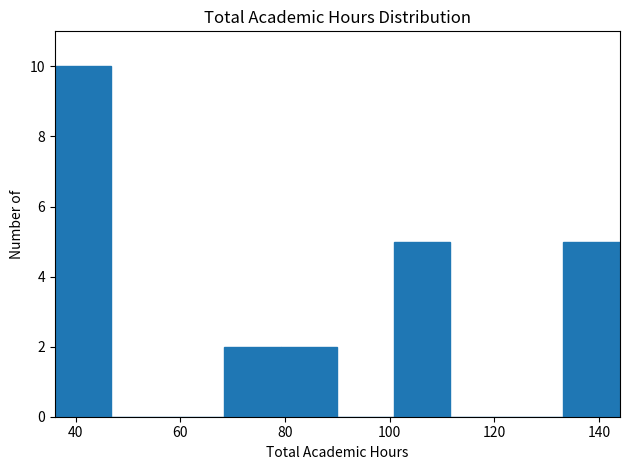

How tall is the bar that spans 100.8 to 111.6 on the x-axis? Neither the bar edges nor the heights are printed on the chart, so give them approximately, as read against the axes.

5